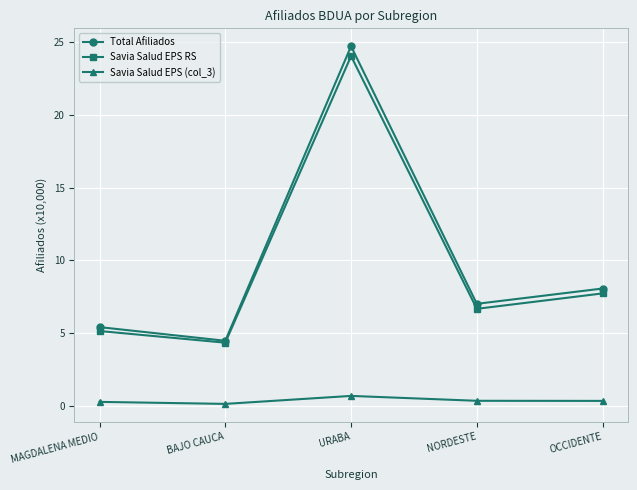

What is the label of the 2nd point from the right?

NORDESTE